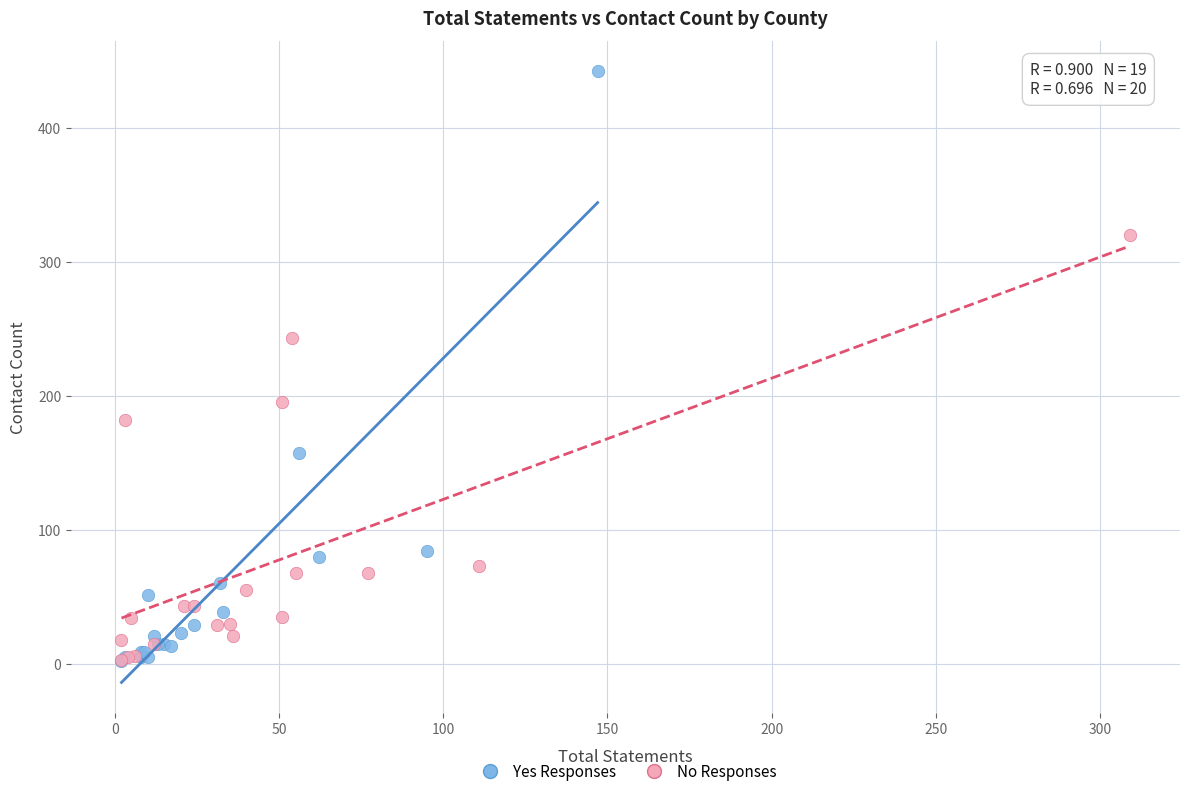

Which series has the largest Y range (max minus min)?

Yes Responses